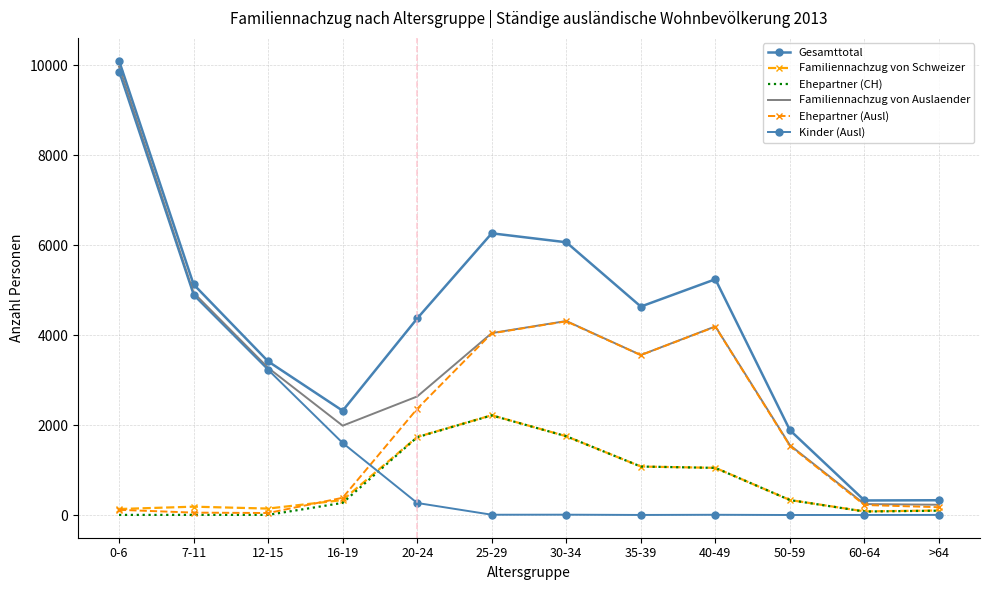

The value of Ehepartner (Ausl) at 12-15 is 44. True or false?

True